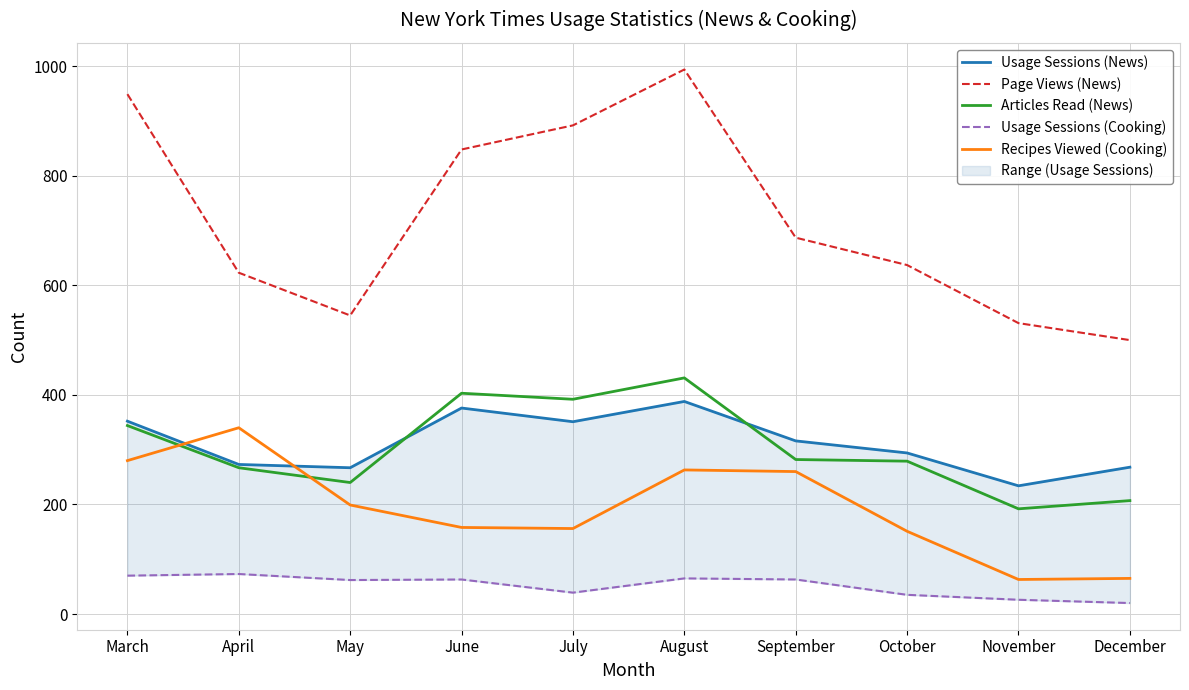

How many interior local valleys does the Recipes Viewed (Cooking) series have?

2